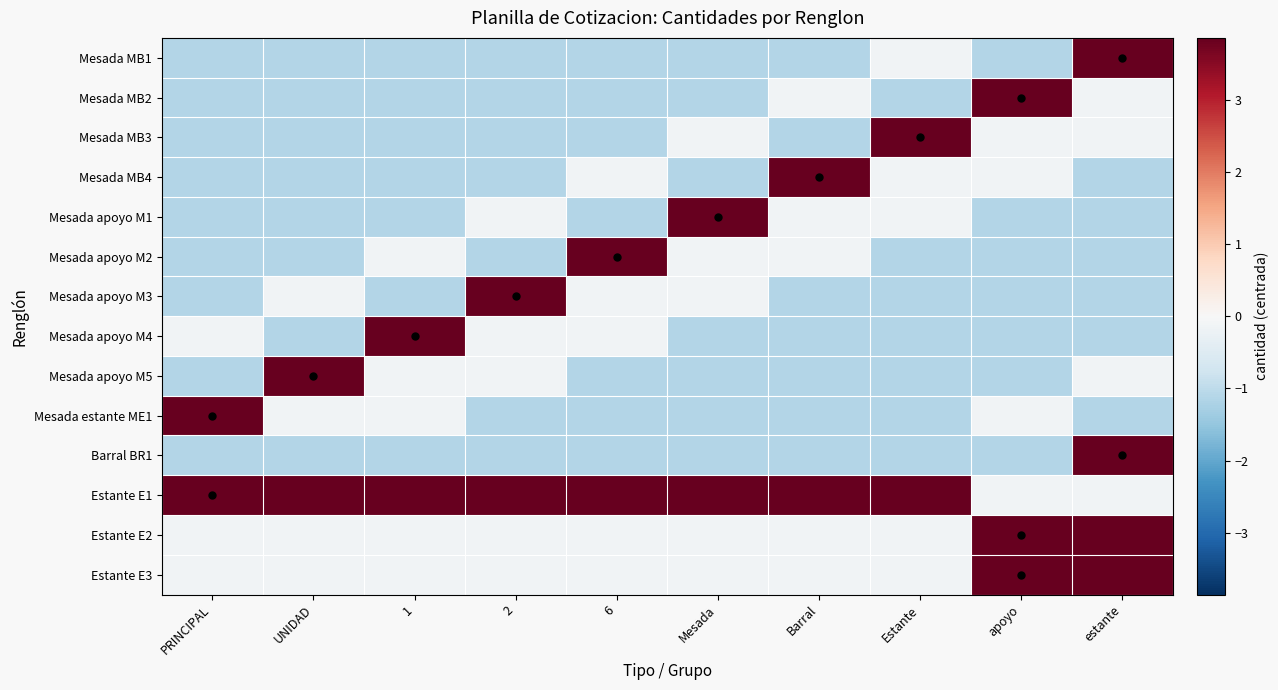

Which series has the largest total across all categories?

Estante E1